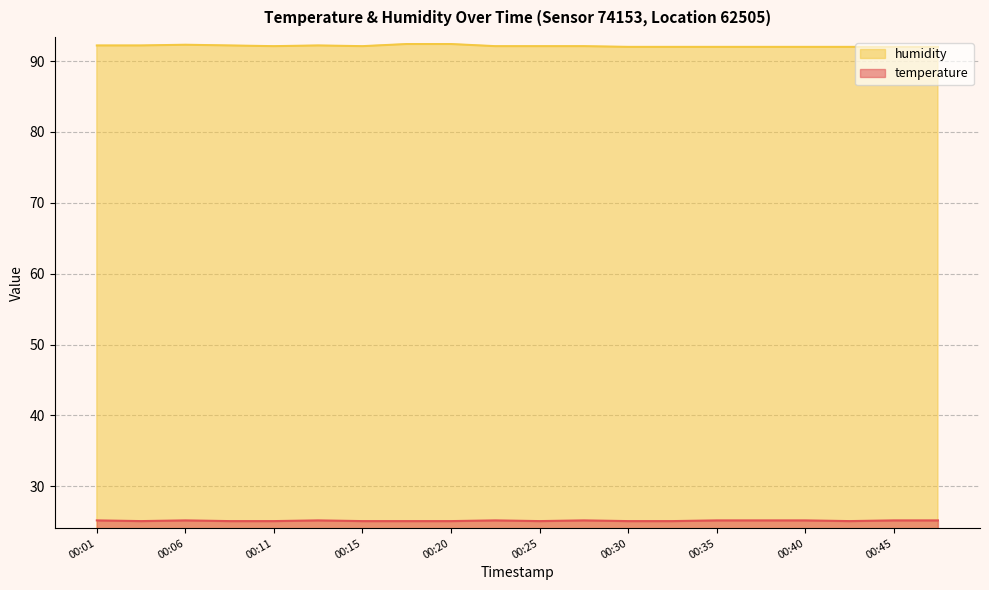

List the series in order of their peak value, highest first.

humidity, temperature